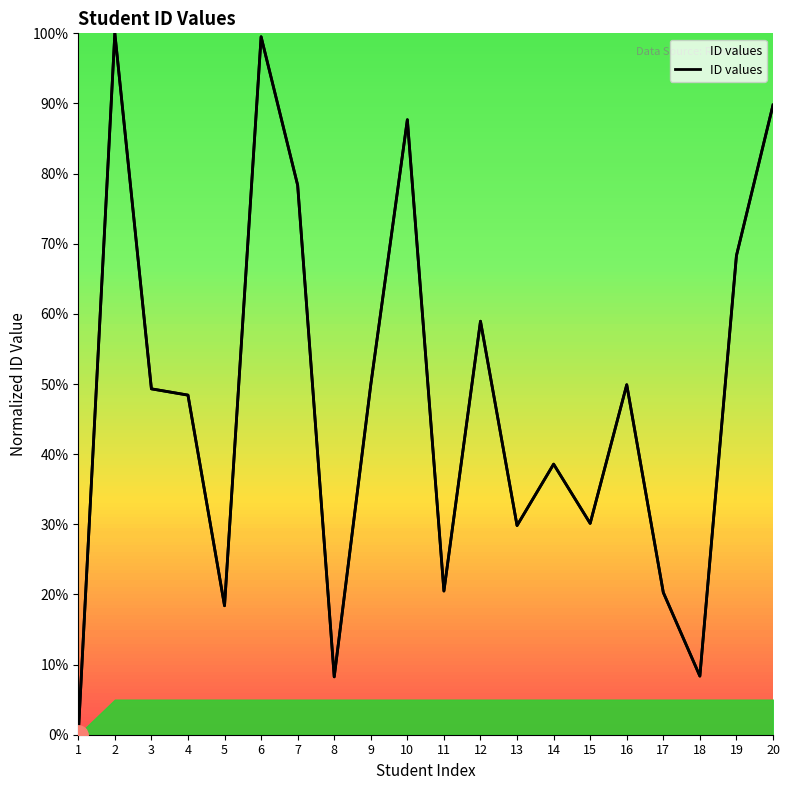

The chart shows a value of 21.0 at 14. True or false?

False